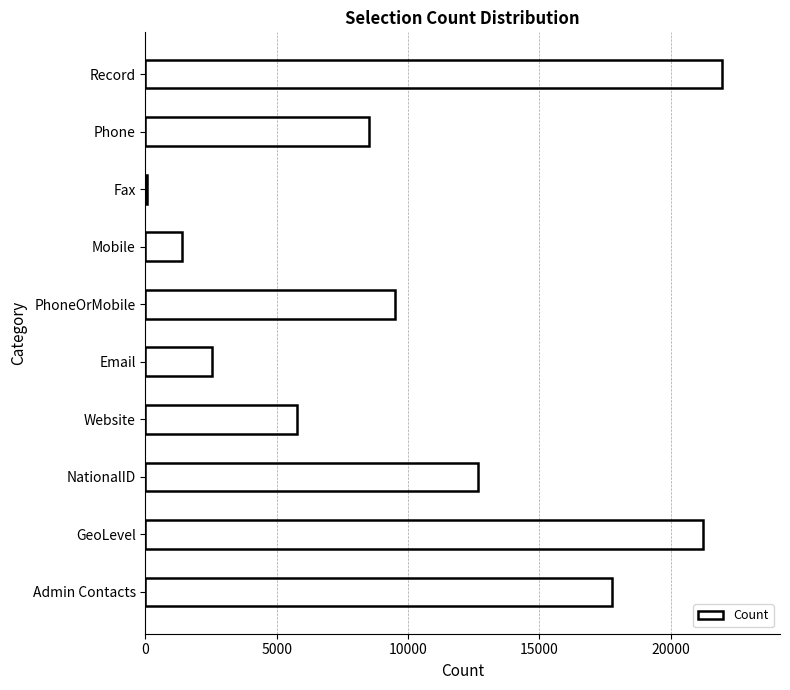

True or false: the data shows 8070 at Record.

False